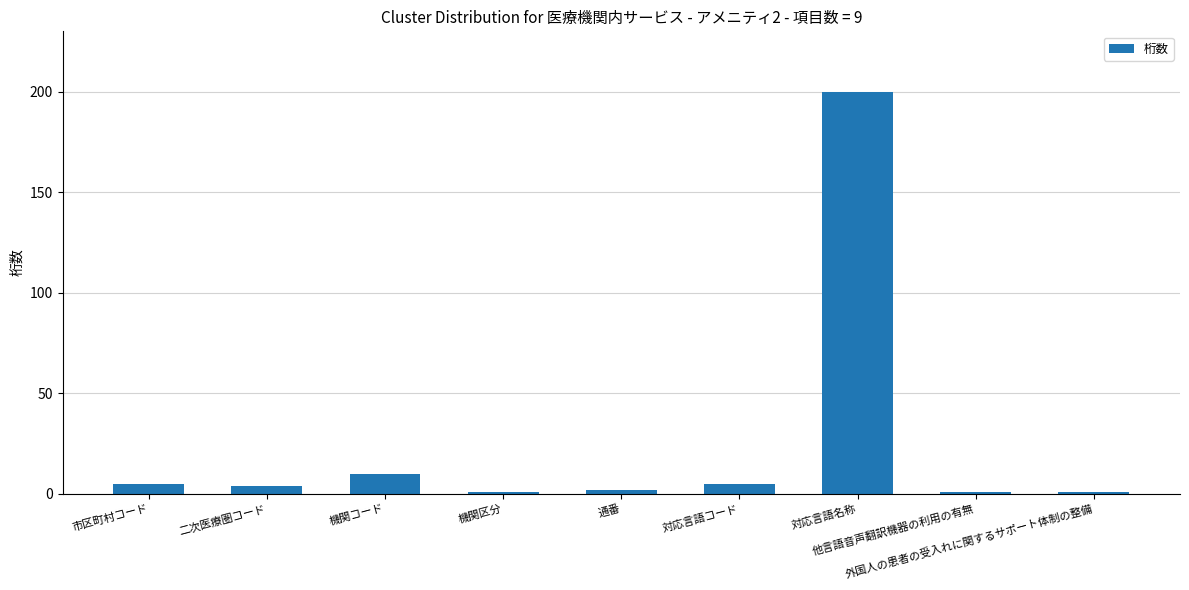

Between 対応言語コード and 機関コード, which is larger?

機関コード